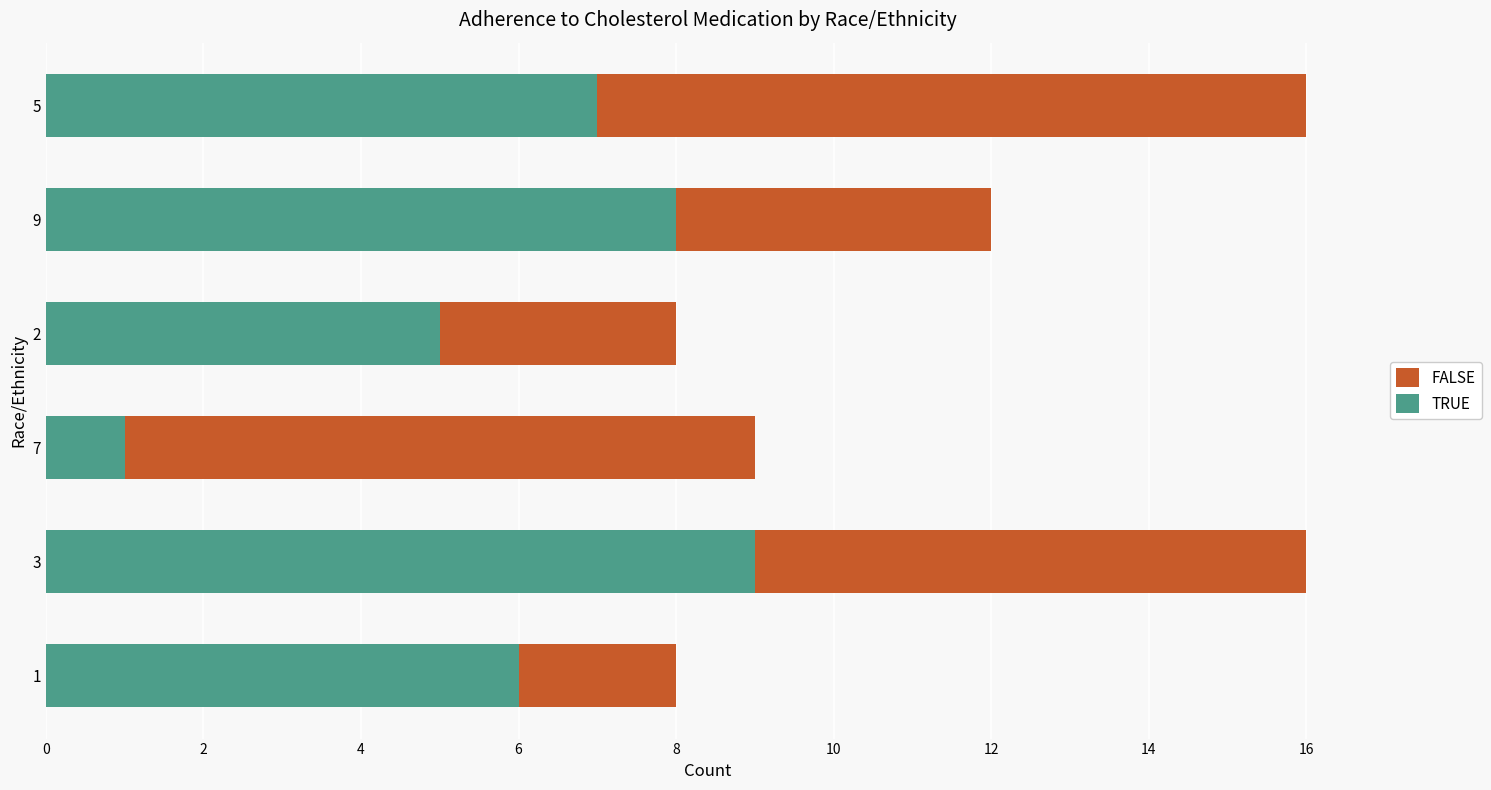

Is it true that TRUE equals 8 at 9?

True